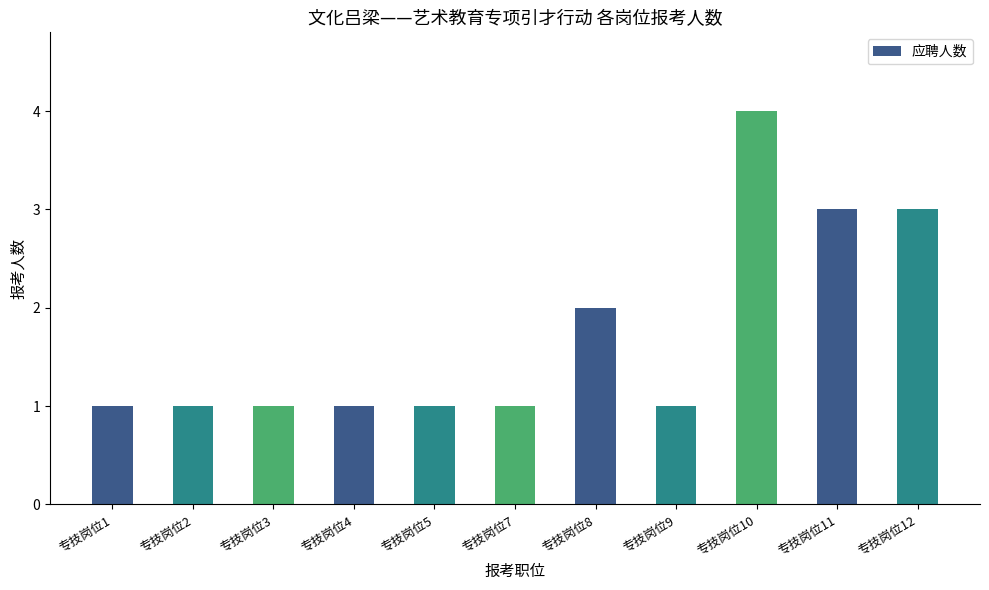

At which category does the chart reach its peak across all series?

专技岗位10